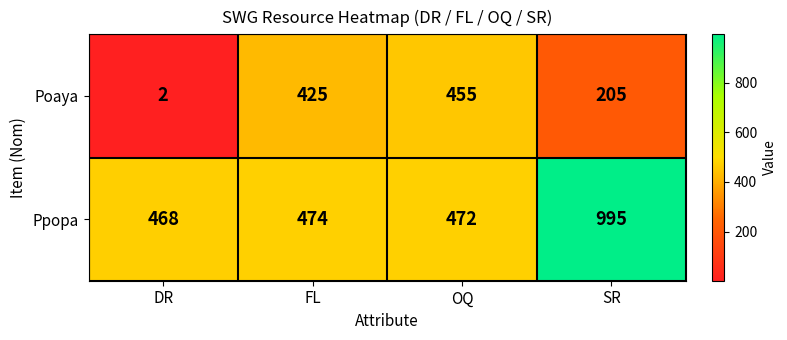

What is the highest value of the Ppopa series?

995